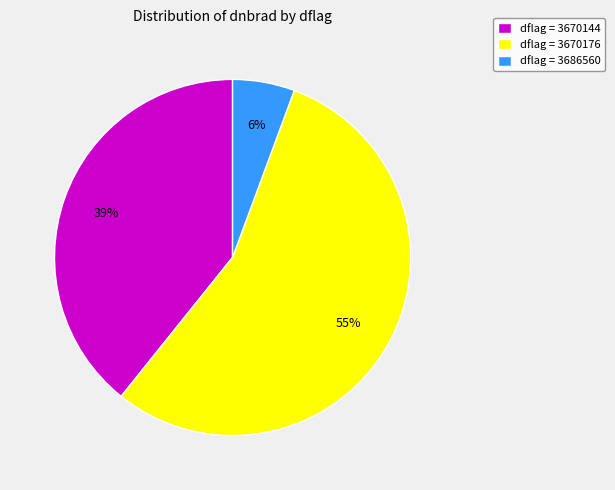

Count the number of slices in the pie.

3